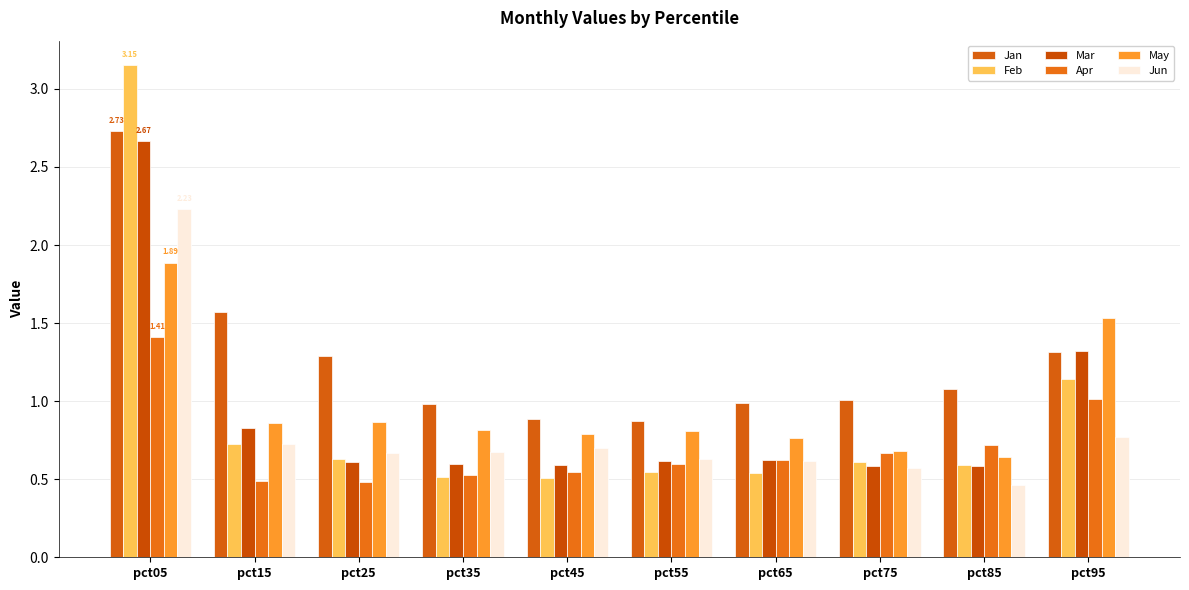

Where is Feb nearest to the value 1?

pct95